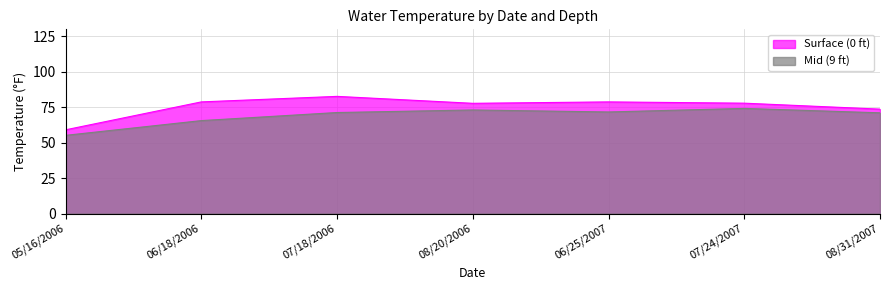

What is the sum of the Surface (0 ft) values at 07/18/2006 and 08/20/2006?

160.5